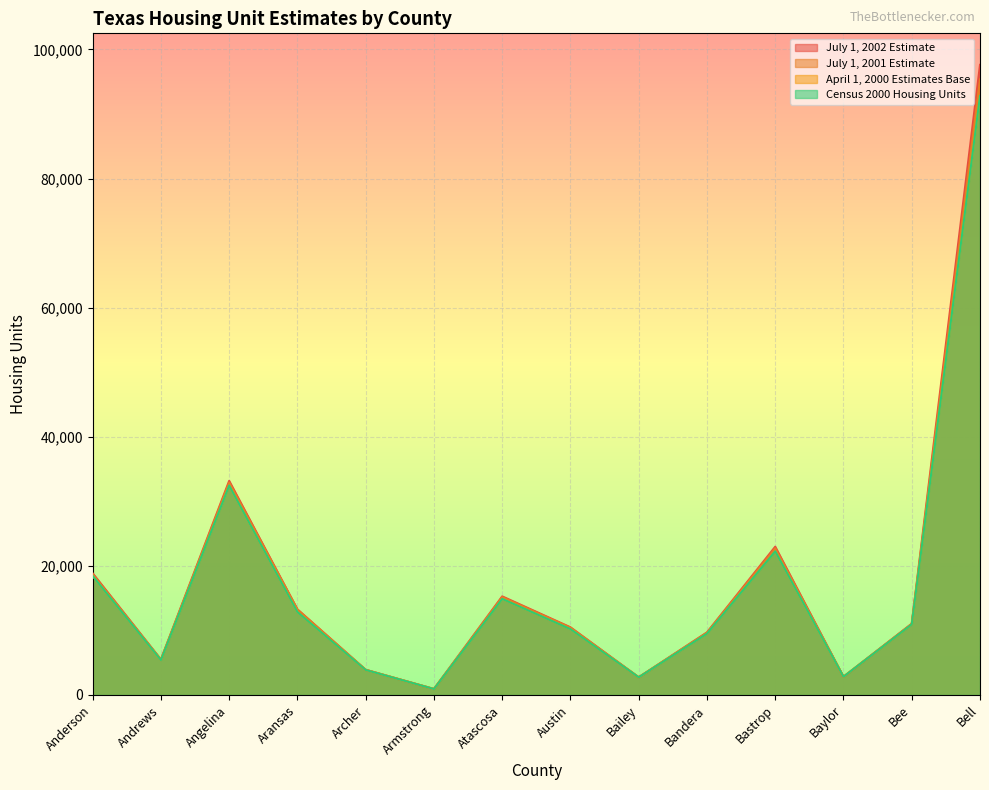

What is the label of the 4th point from the right?

Bastrop